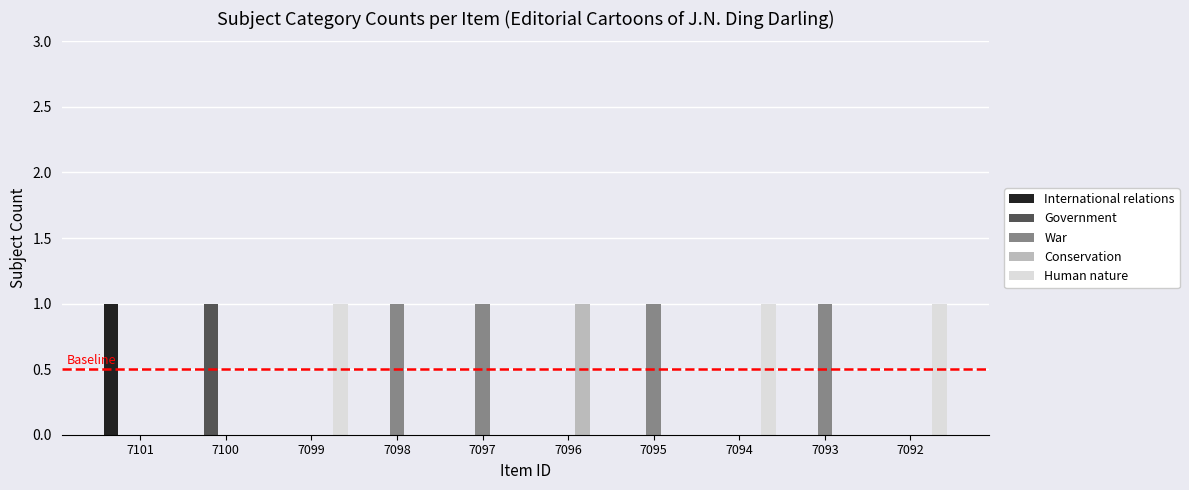

How many War values are between 0 and 1?

10